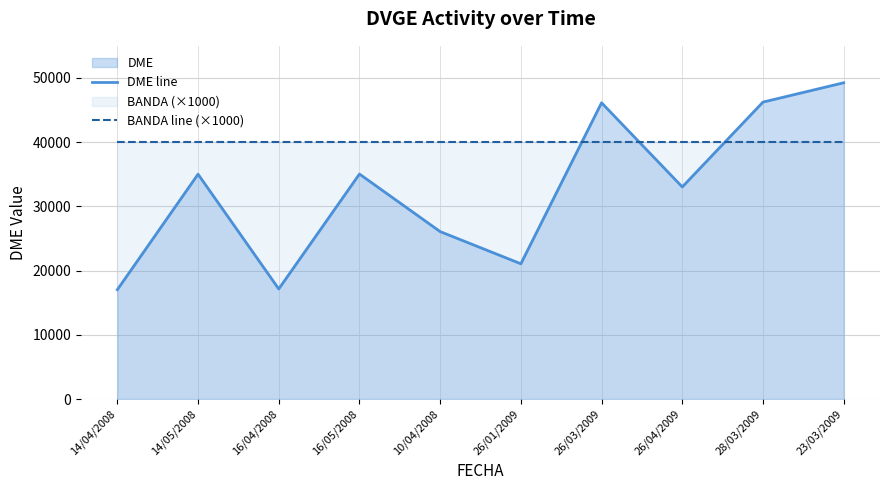

Is the value of BANDA line (×1000) at 26/03/2009 greater than the value of DME line at 26/03/2009?

No